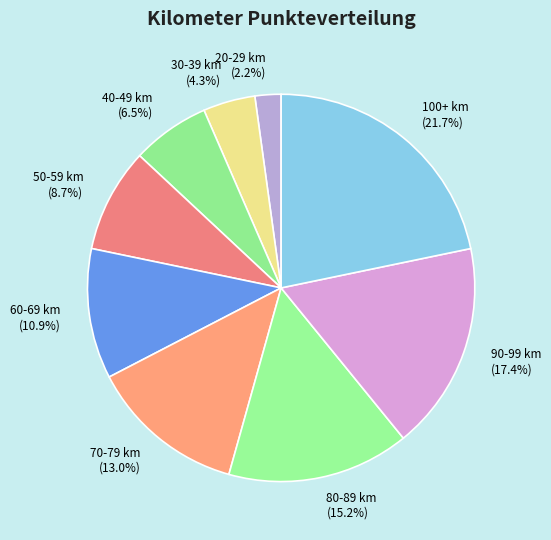

To the nearest percent, what is the difference between the largest and smallest slice percentages?

20%